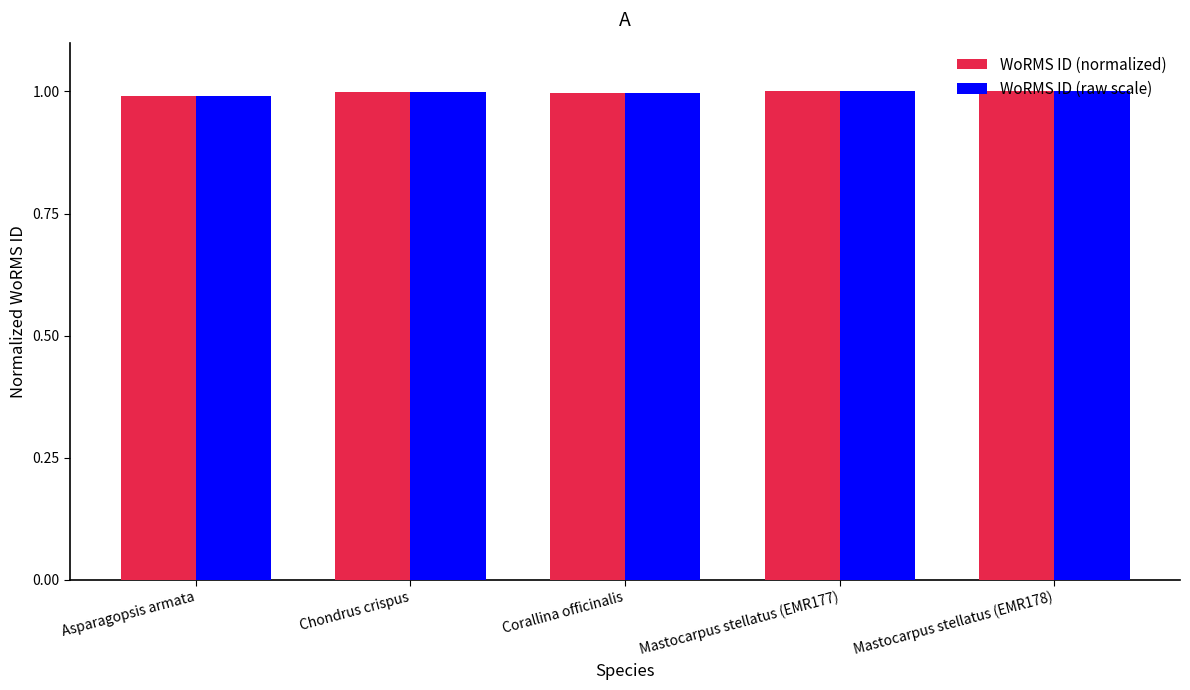

What is the lowest value of the WoRMS ID (normalized) series?

1.0